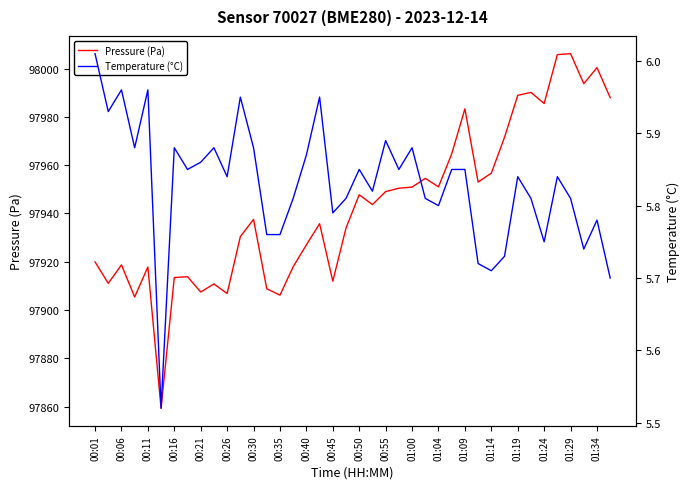

How many interior local peaks does the Temperature (°C) series have?

12